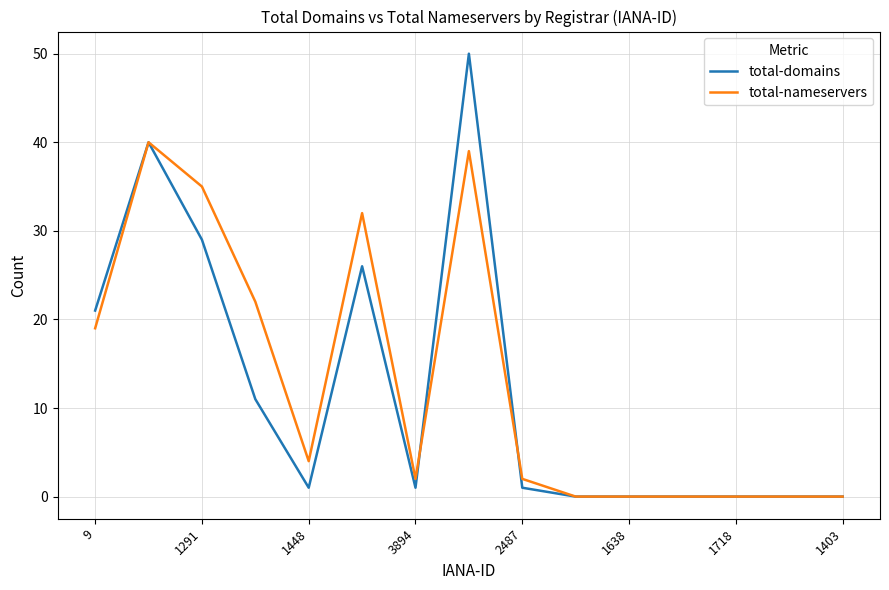

How many distinct data groups are displayed?

2